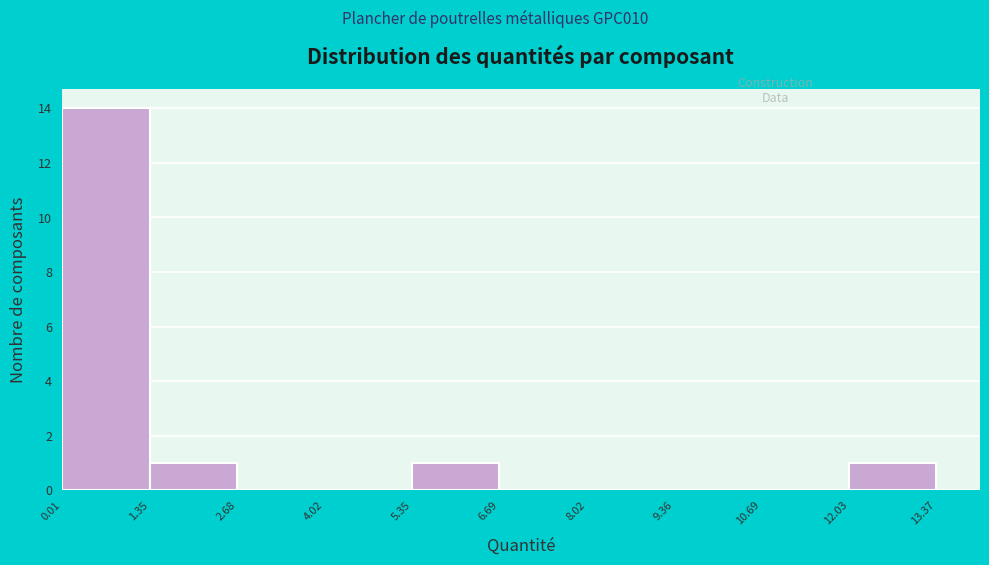

Over which range of the x-axis is the bar tallest?

0.01 to 1.35